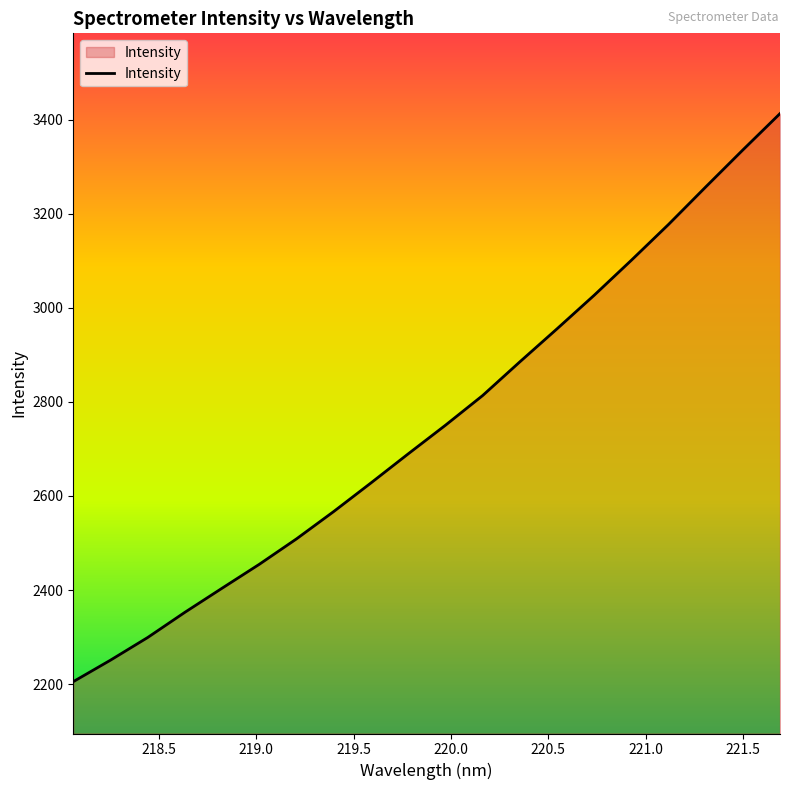

Count the number of data series in this chart.

1